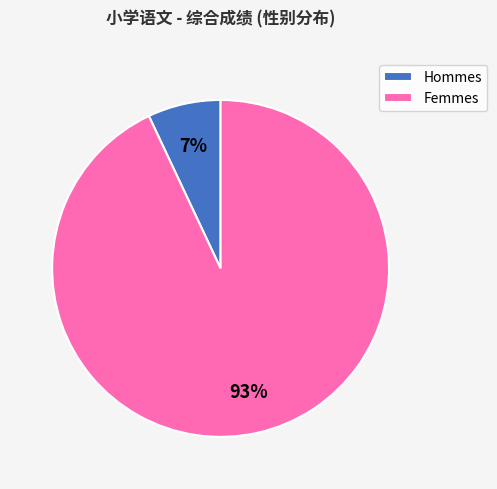

Rank the categories by value from highest to lowest.

Femmes, Hommes